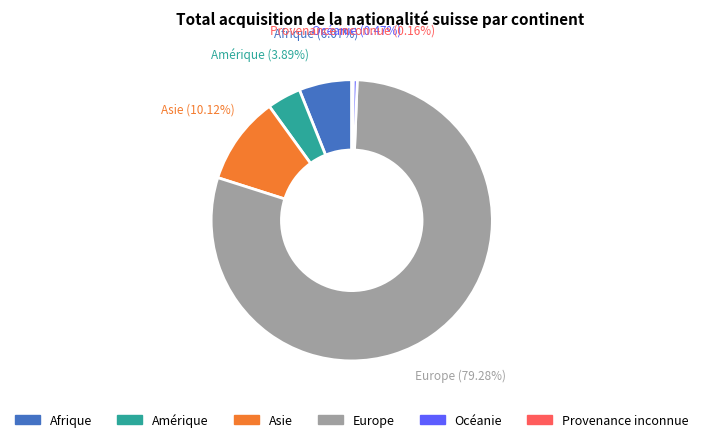

Combined, do Afrique and Asie account for over 50%?

No